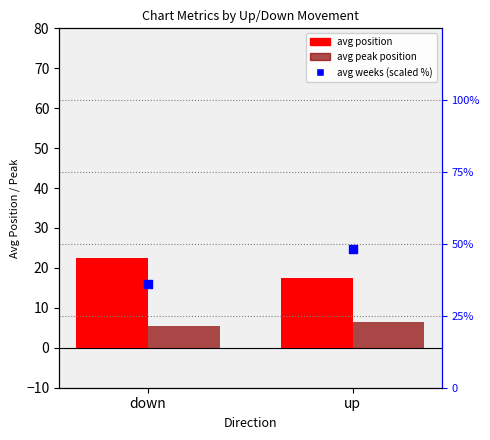

Which series reaches the minimum Y coordinate?

avg peak position